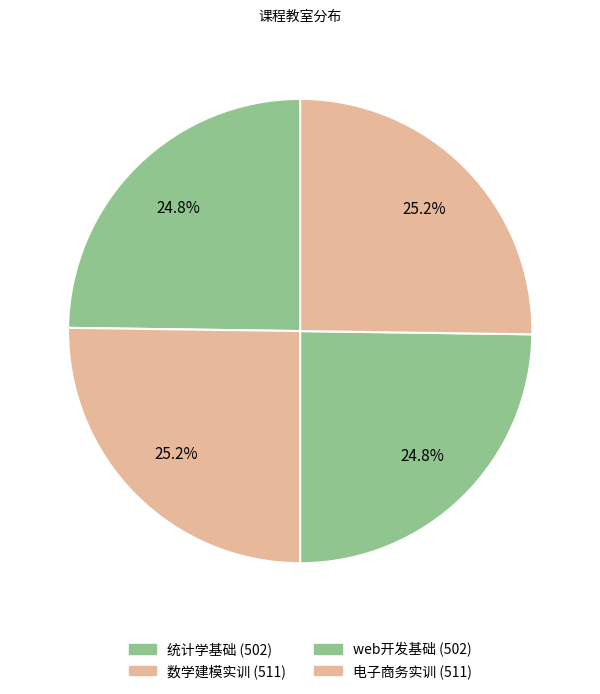

How many slices are in this pie chart?

4